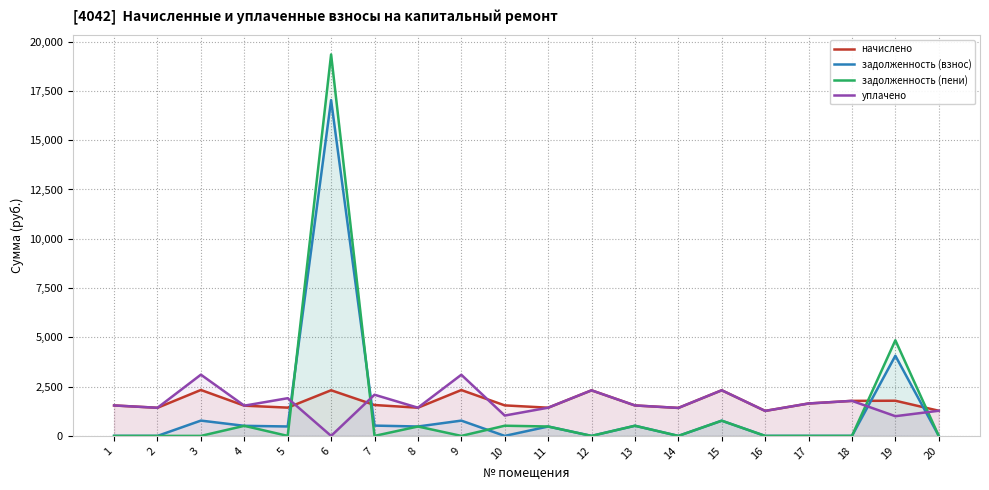

What is the value of the уплачено point at the 1st from the left?

1544.8